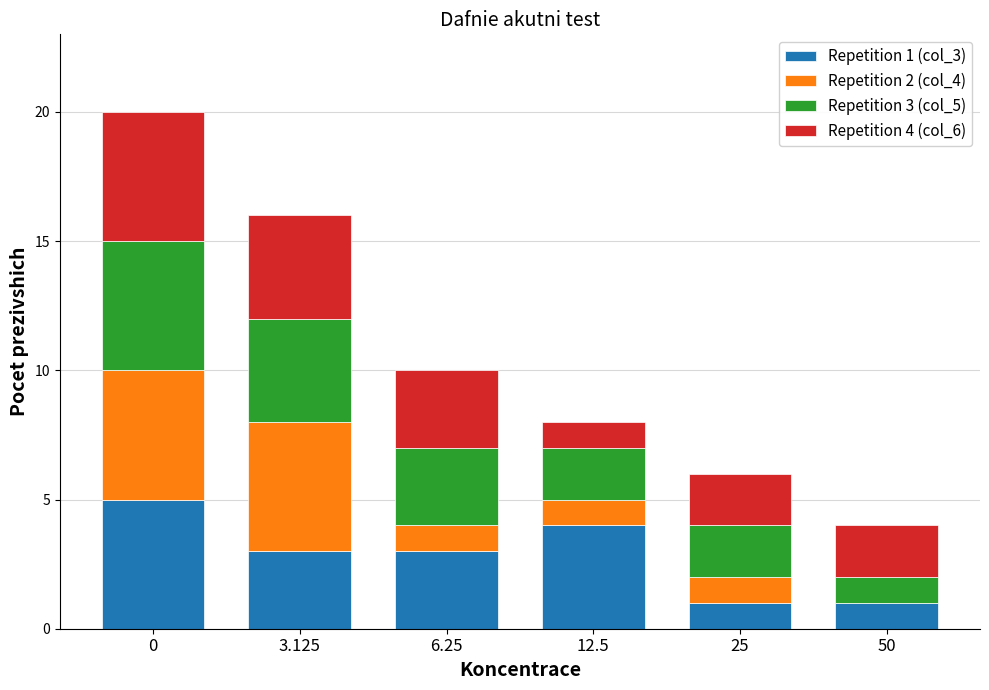

What is the total value across all series at 6.25?

10